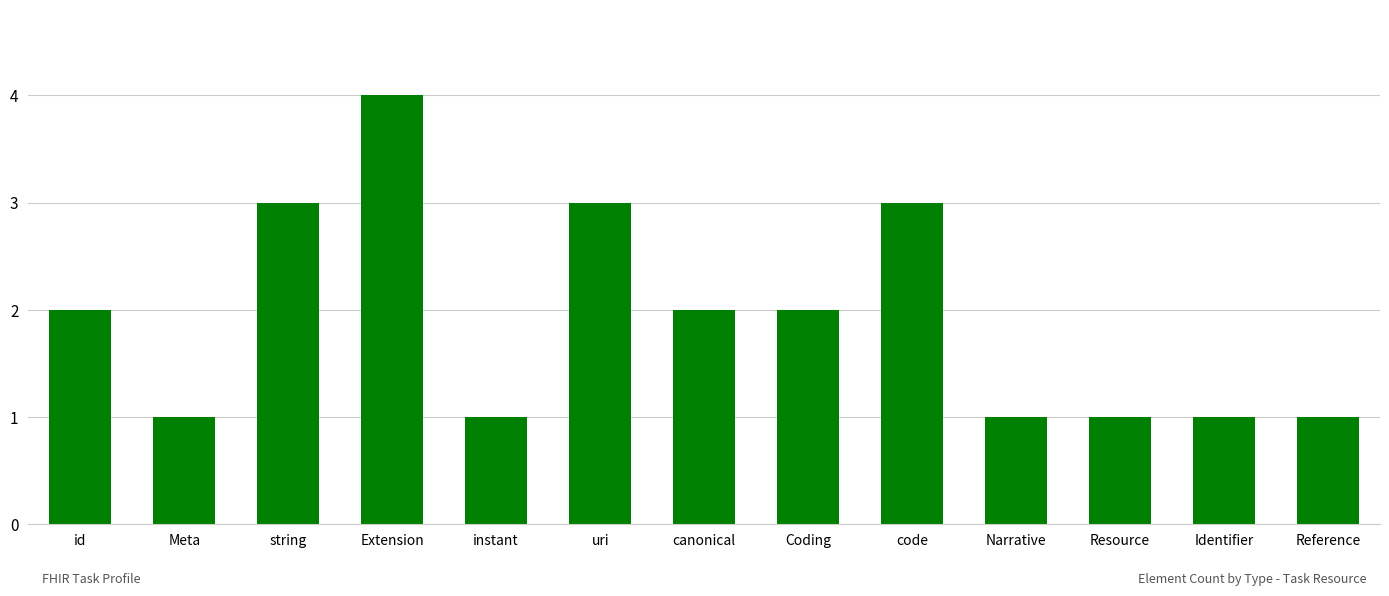

What is the greatest value displayed?

4